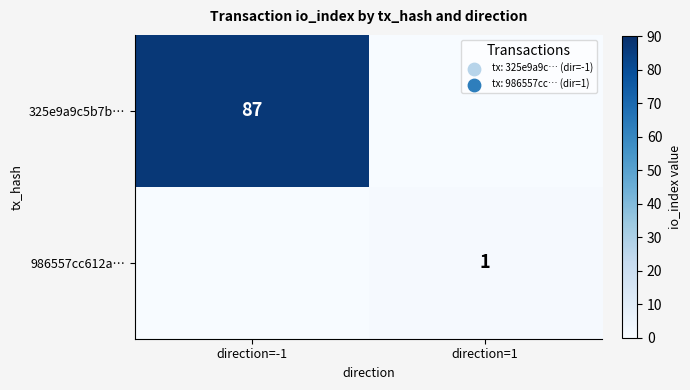

The 986557cc612a… series shows 1 at direction=1. True or false?

True